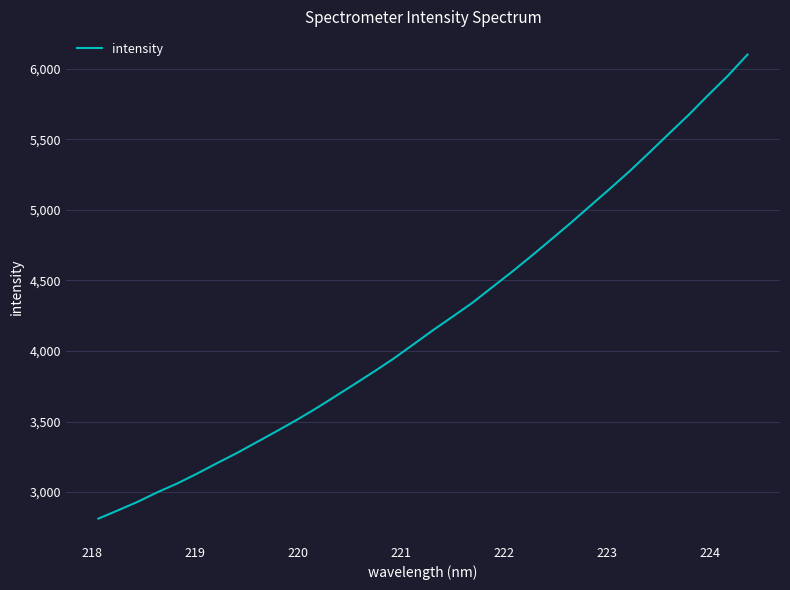

What is the difference between the maximum and minimum values?

3287.7